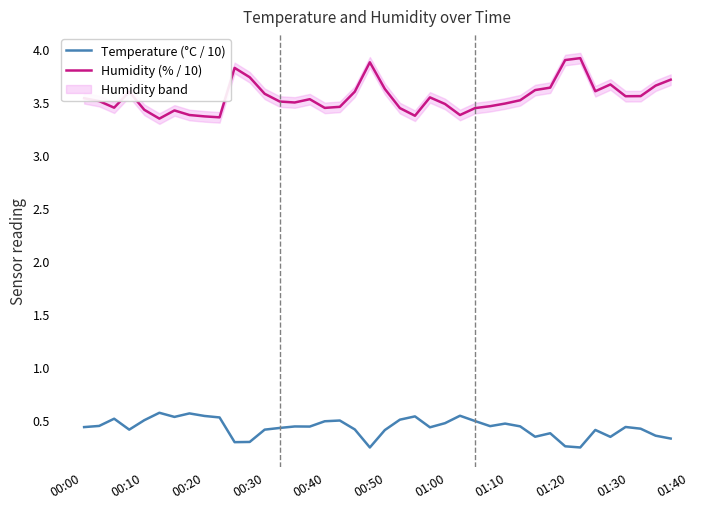

True or false: Humidity (% / 10) and Temperature (°C / 10) cross at least once.

False